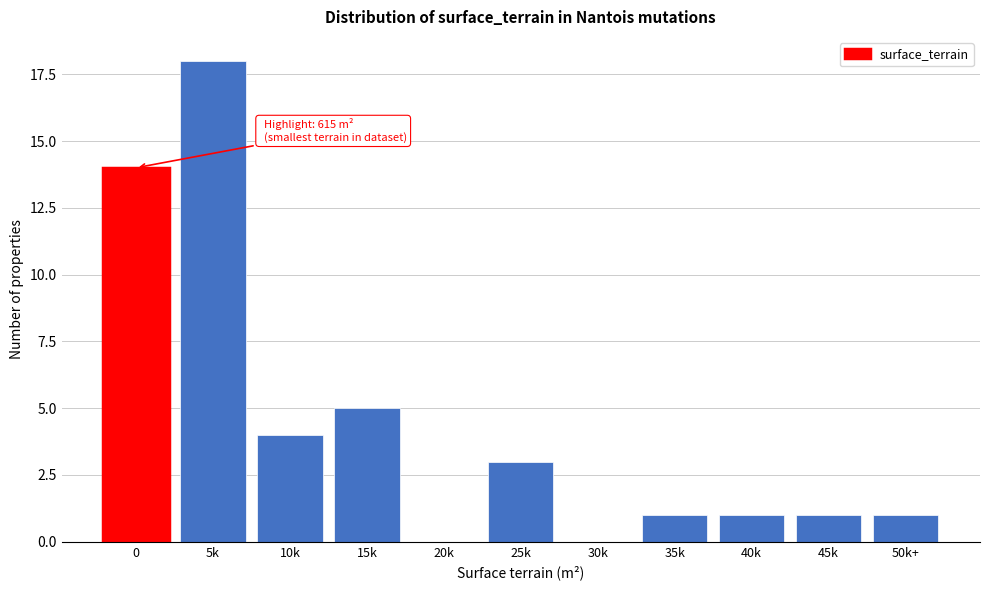

Reading left to right, what are all the values shown in this chart?

0=14	5k=18	10k=4	15k=5	20k=0	25k=3	30k=0	35k=1	40k=1	45k=1	50k+=1